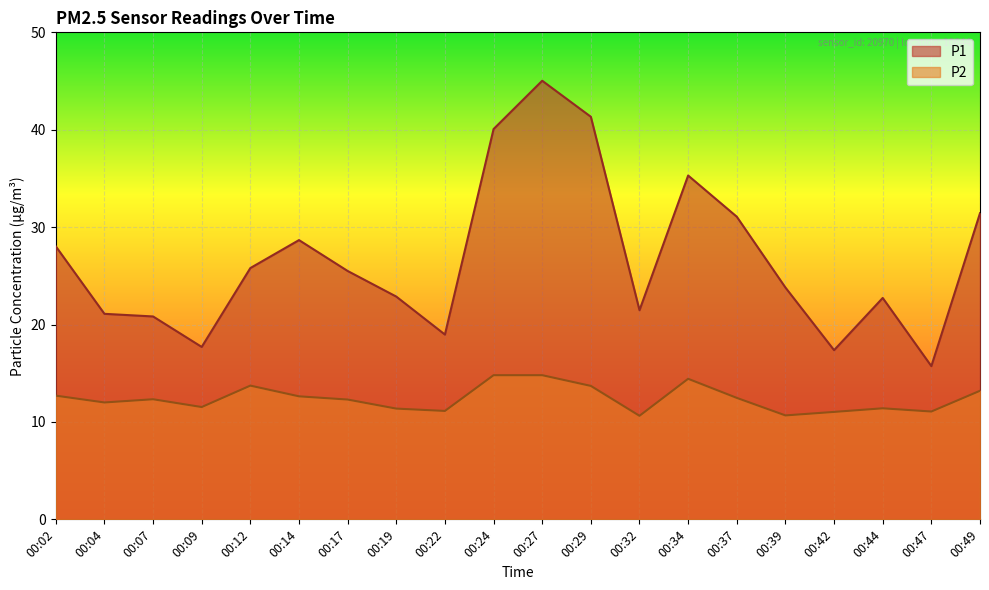

Which has a higher value, 00:22 or 00:47?

00:22